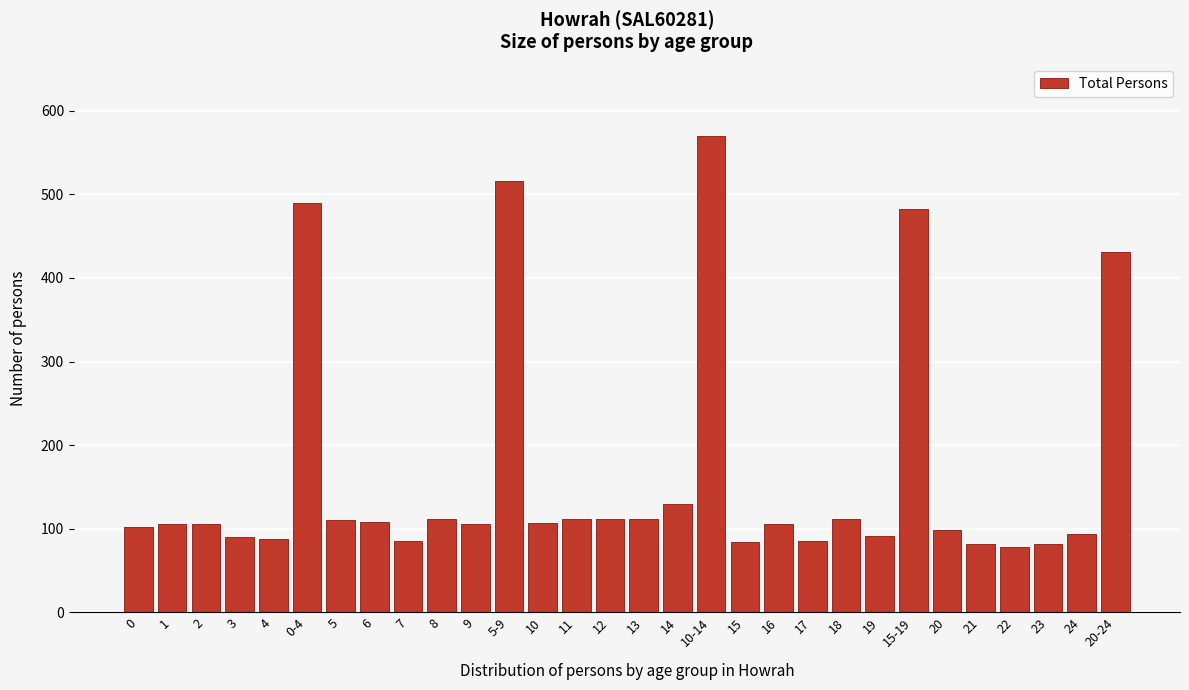

What is the average value?

166